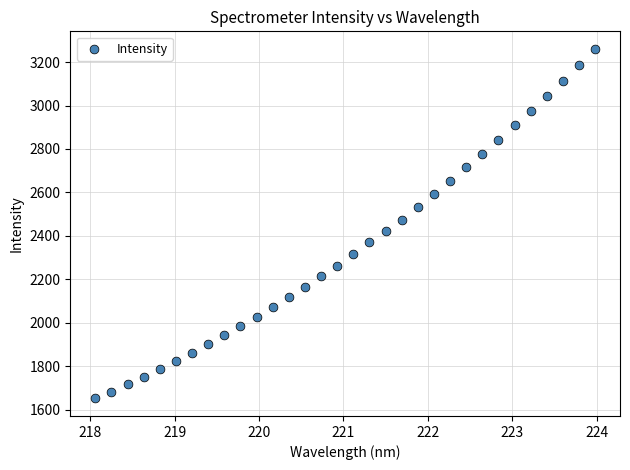

What is the range of X values (max minus min)?

5.9